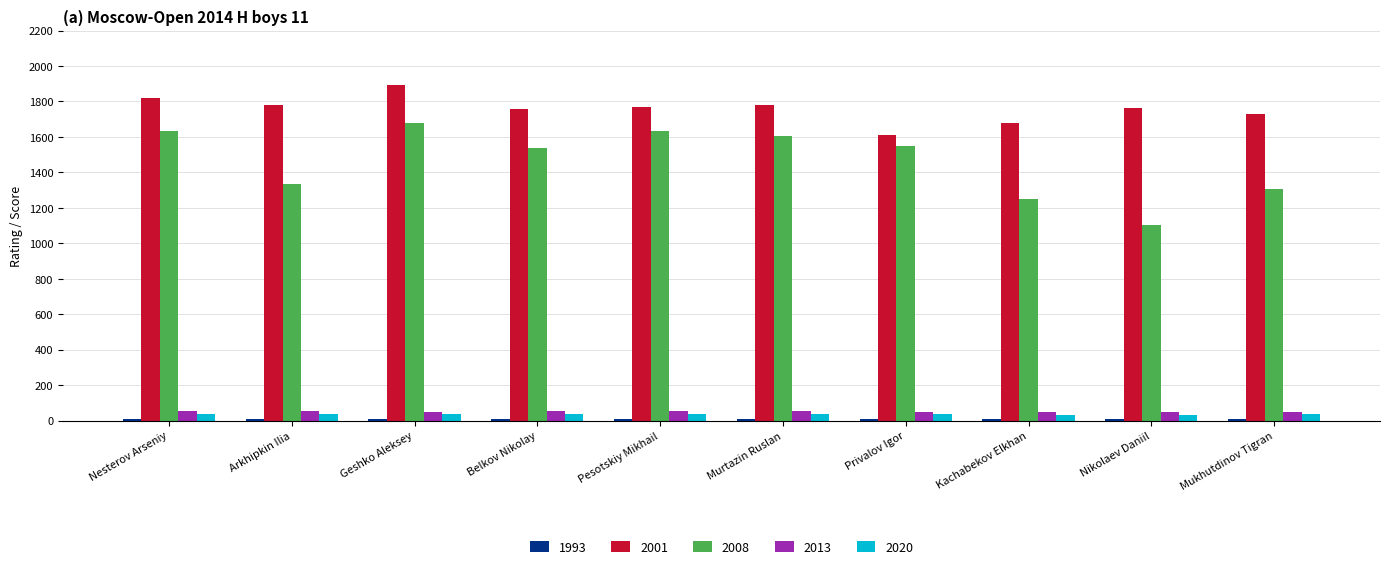

Which category has the highest value across all series?

Geshko Aleksey